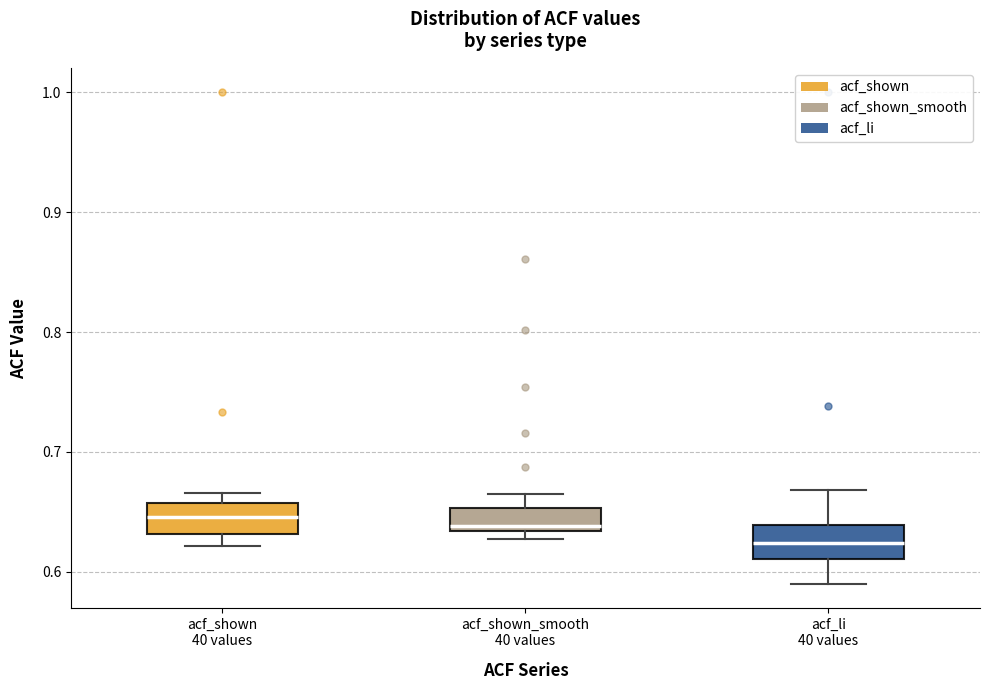

Reading left to right, transcribe this box plot: for each box, give where its median line is, the range the box spans, and where its two whiskers end, as read against the y-axis. The values are not printed on the chart, so give them approximately, as read against the axis.

acf_shown 40 values: median 0.65, box 0.63 to 0.66, whiskers 0.62 to 0.67
acf_shown_smooth 40 values: median 0.64, box 0.63 to 0.65, whiskers 0.63 (just below the box's lower edge) to 0.67
acf_li 40 values: median 0.62, box 0.61 to 0.64, whiskers 0.59 to 0.67